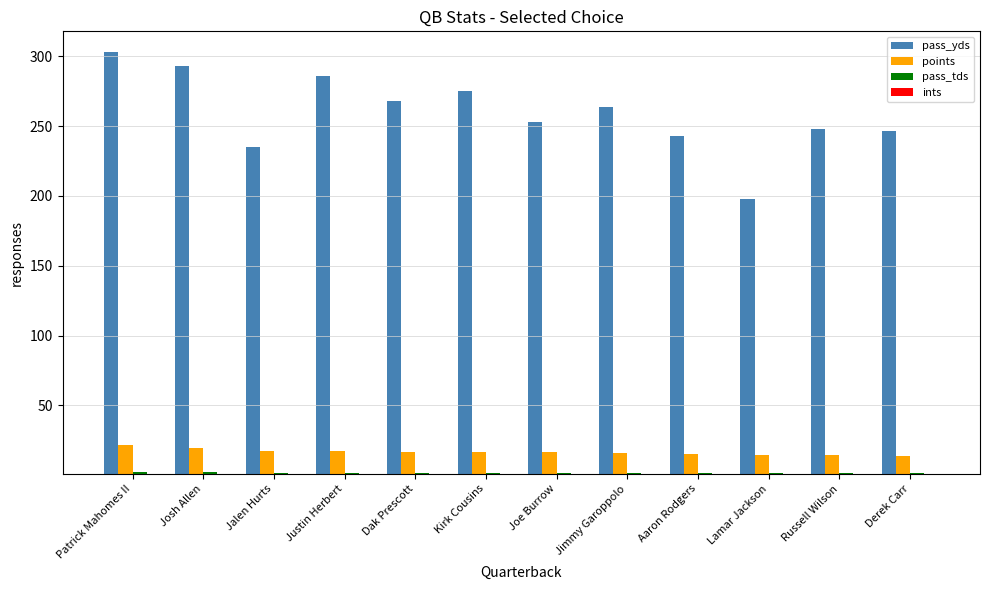

Between Joe Burrow and Lamar Jackson, which series saw the biggest shift?

pass_yds